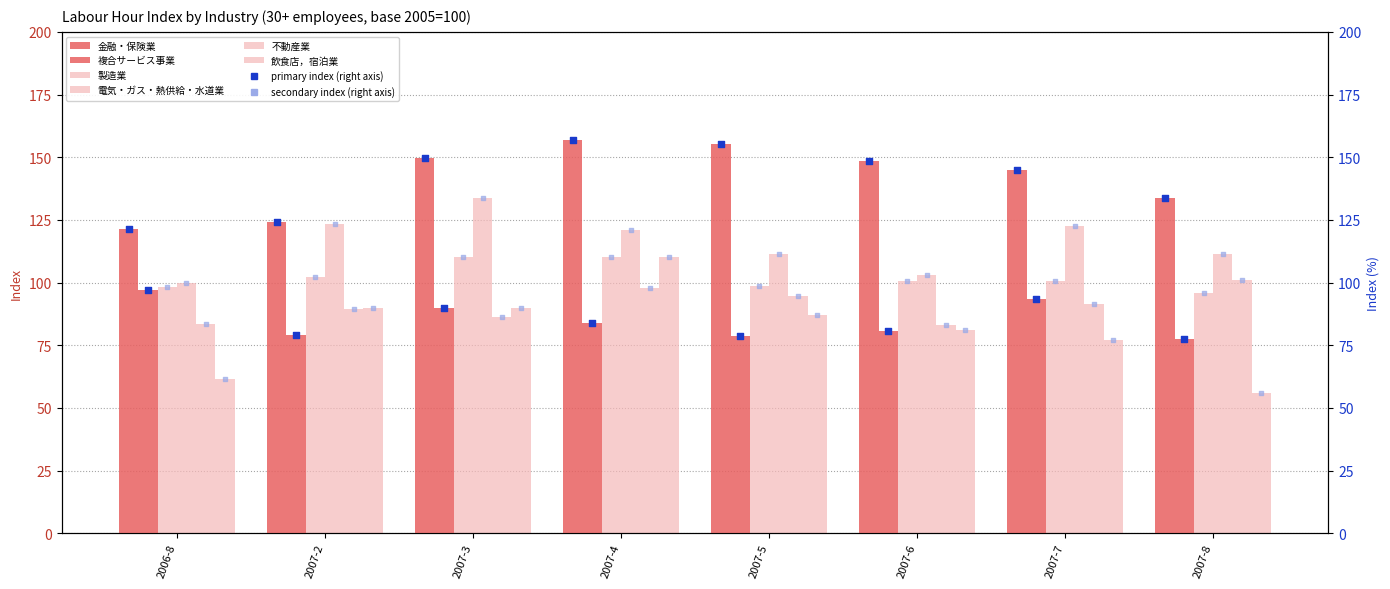

Which series reaches the maximum Y coordinate?

金融・保険業